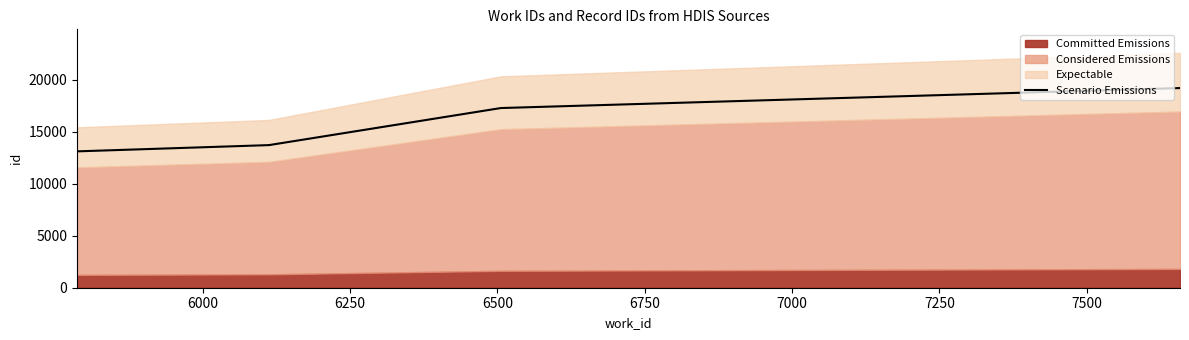

What is the difference between the maximum and minimum values?

6093.6